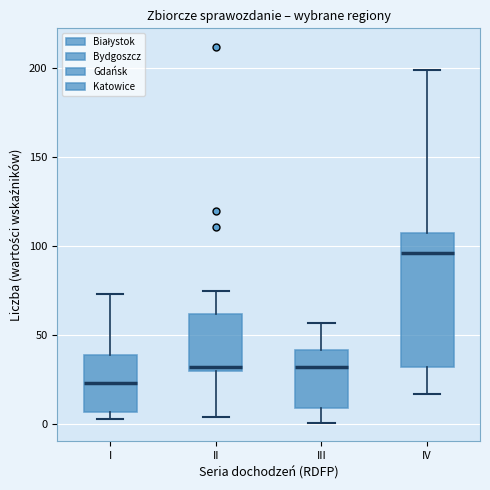

Where does the lower whisker of the box for IV end on the y-axis? The values are not printed on the chart, so give them approximately, as read against the axis.

15